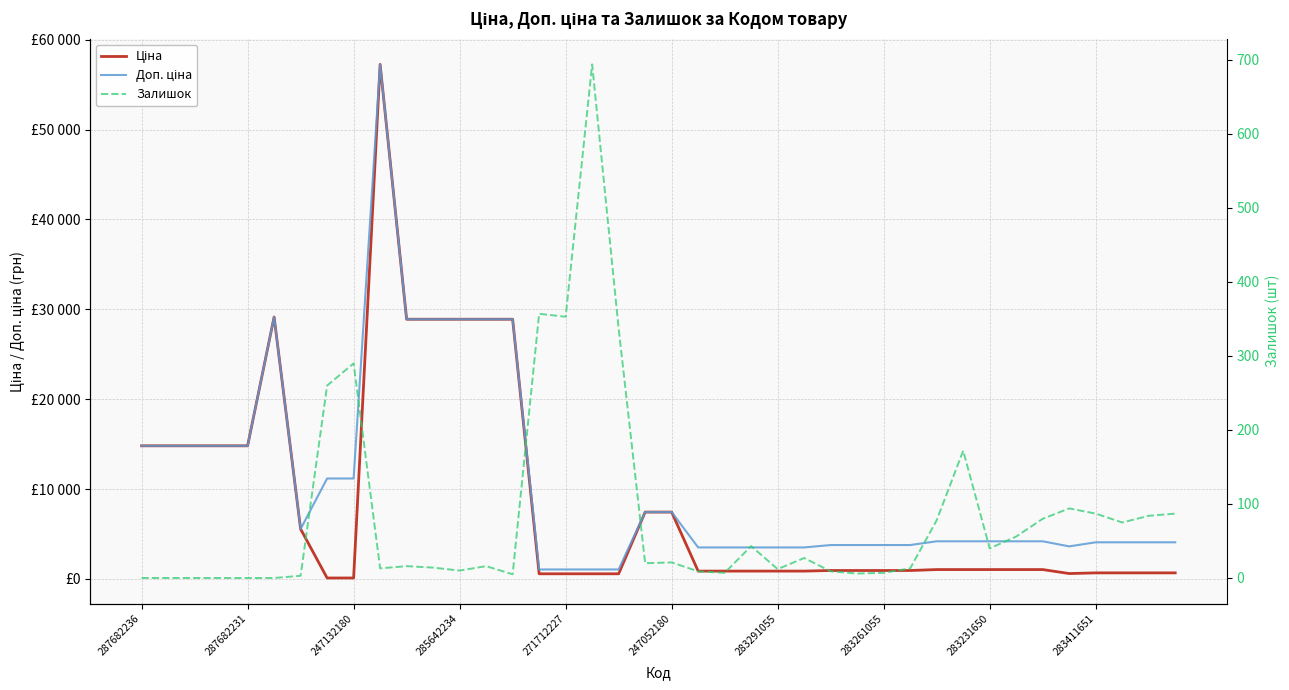

What is the difference between the second highest and second lowest values in the Залишок series?

357.0